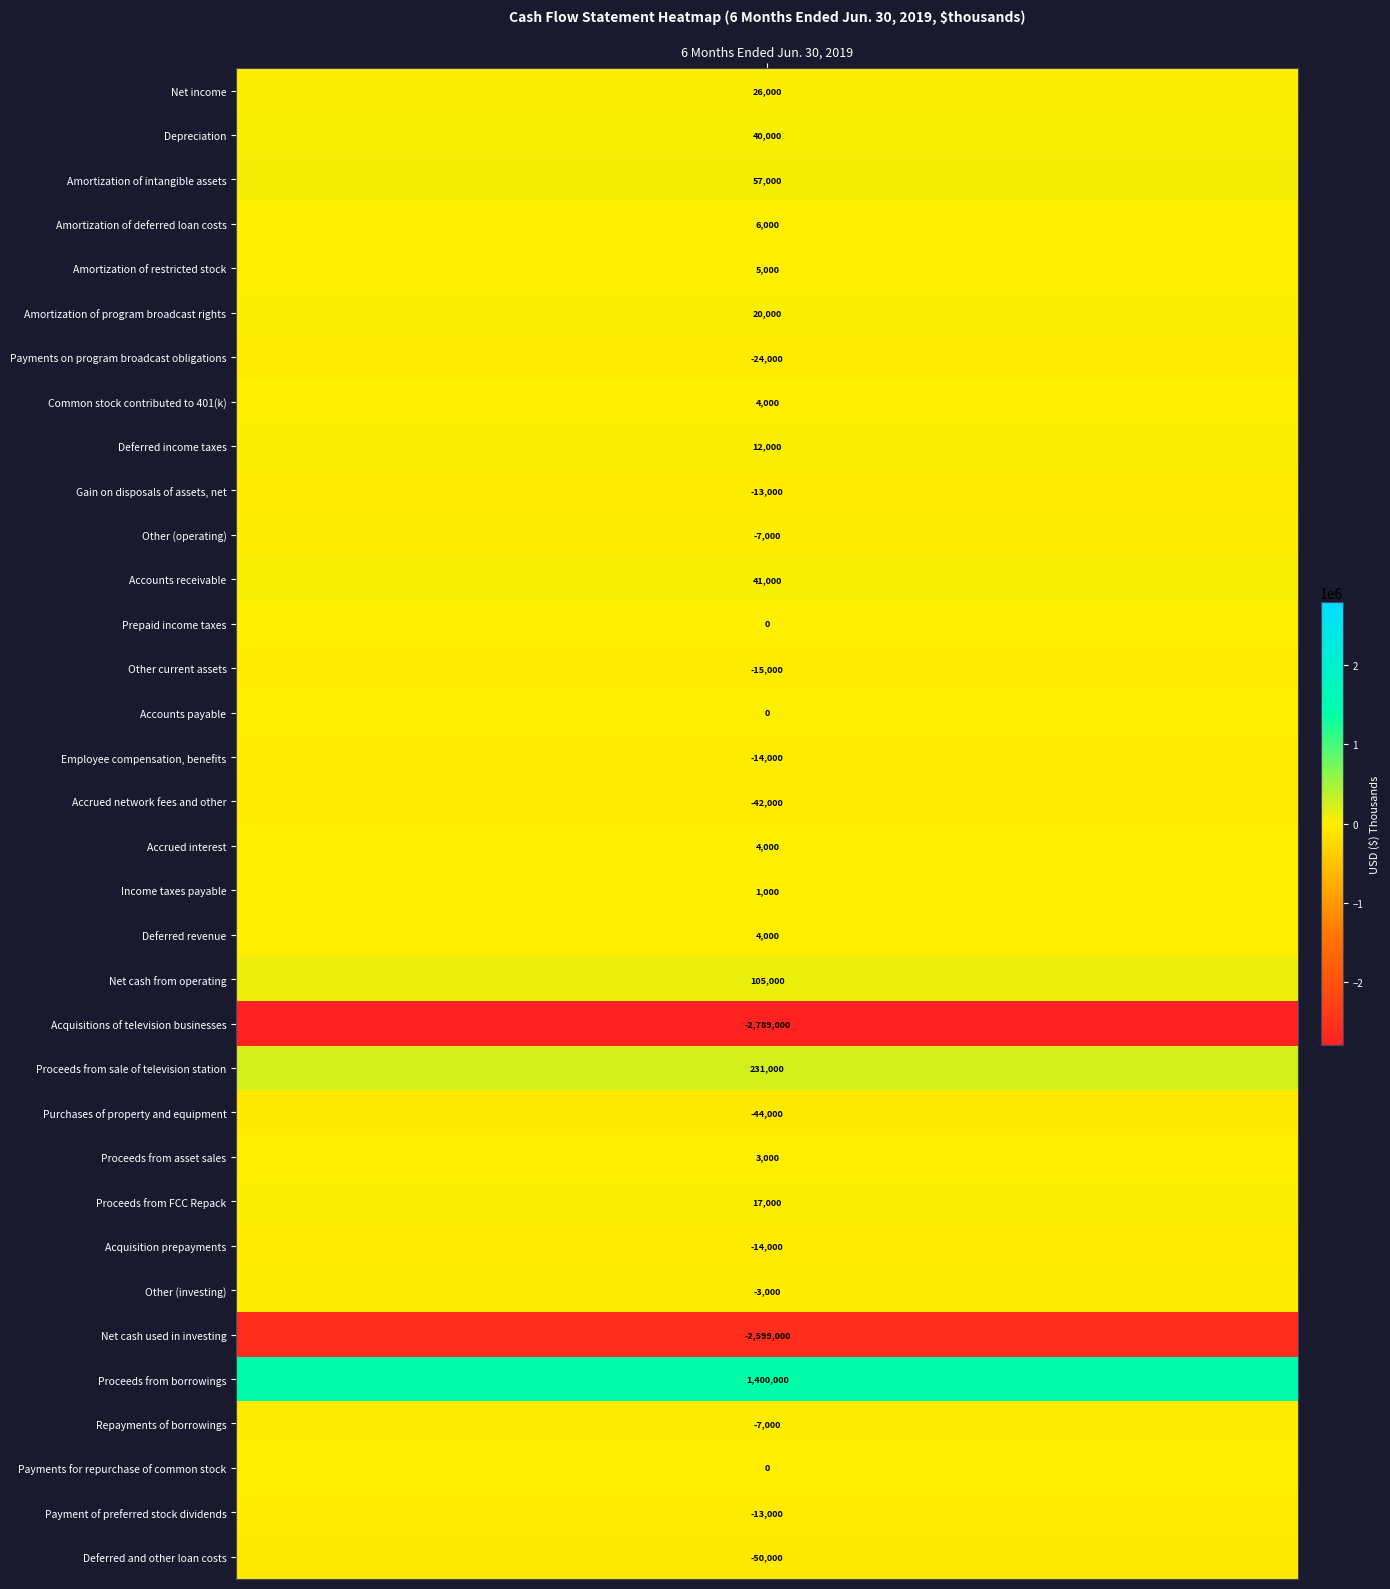

What is the change in value from Proceeds from sale of television station to Proceeds from asset sales?

-228000